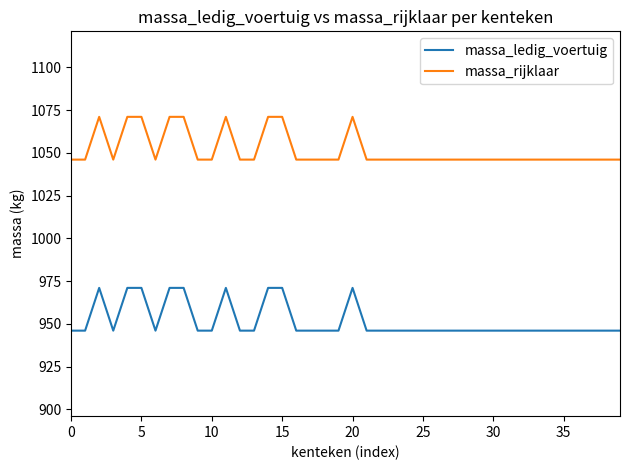

What is the greatest value displayed?

1071